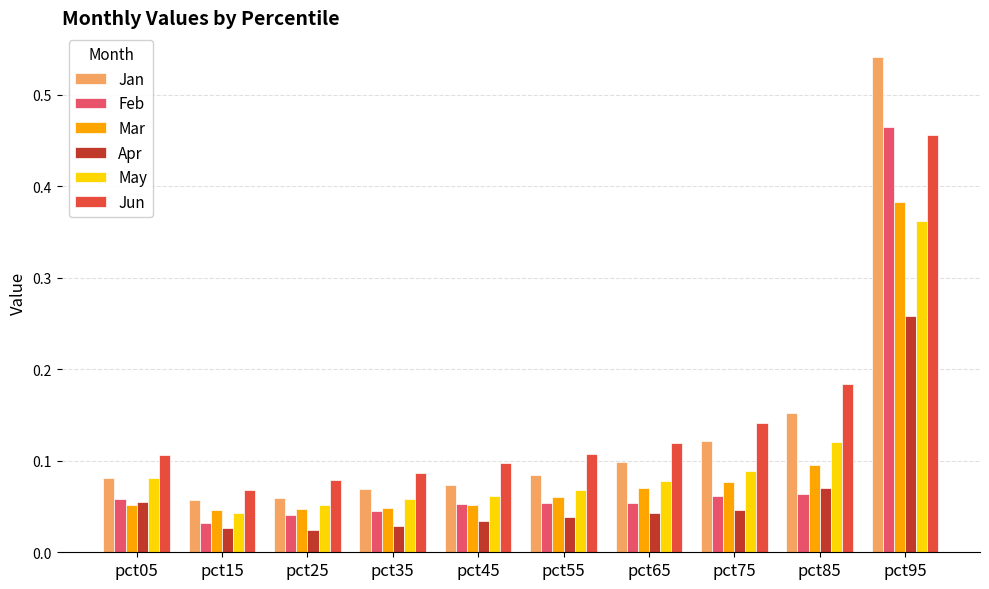

What is the sum of all Mar values?

0.9